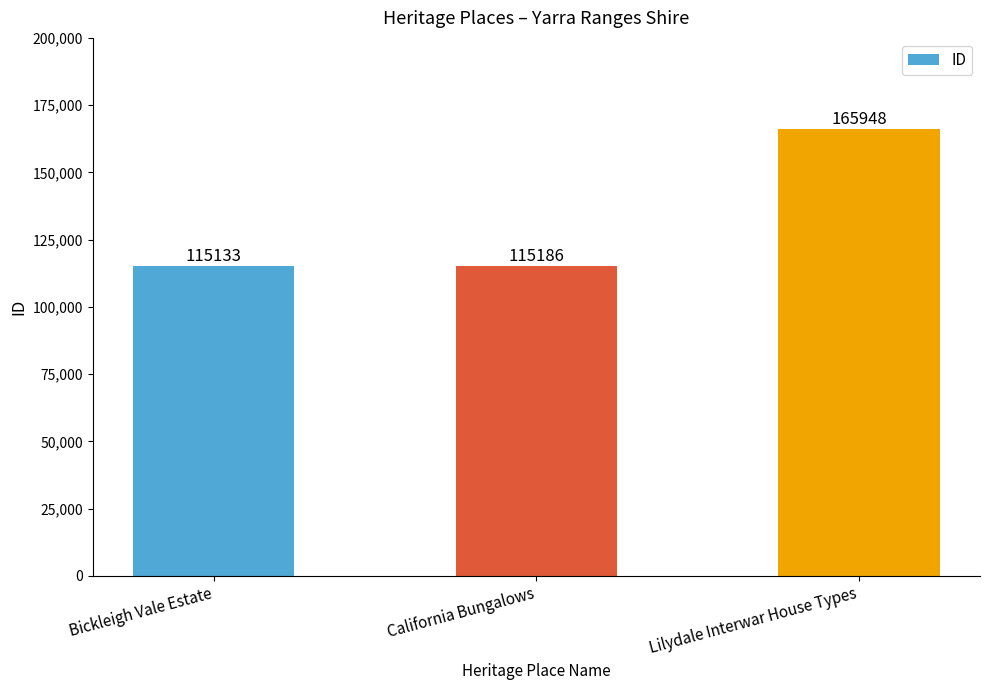

Reading left to right, list all the values displayed in this chart.

Bickleigh Vale Estate=115133	California Bungalows=115186	Lilydale Interwar House Types=165948